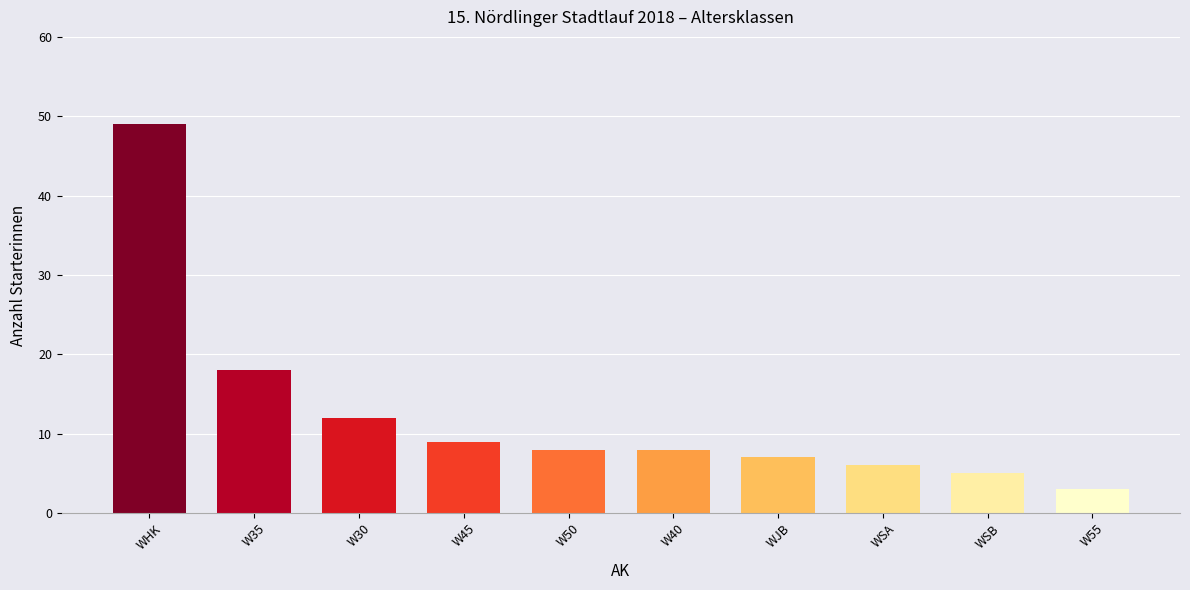

Which has a higher value, W45 or WSA?

W45